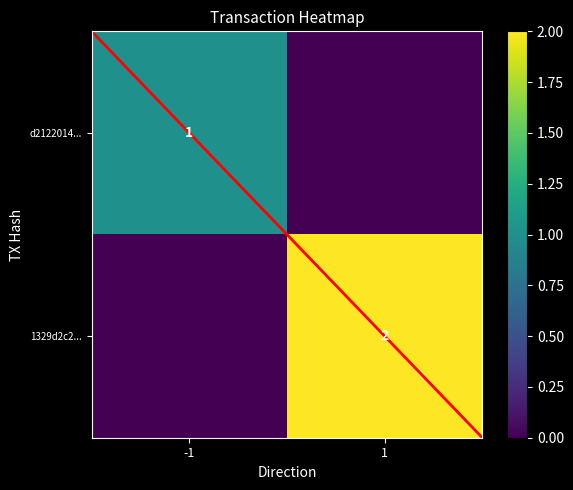

Is it true that d212201481a857a8a44396af8fa3728e1bce102 equals -1 at direction?

True